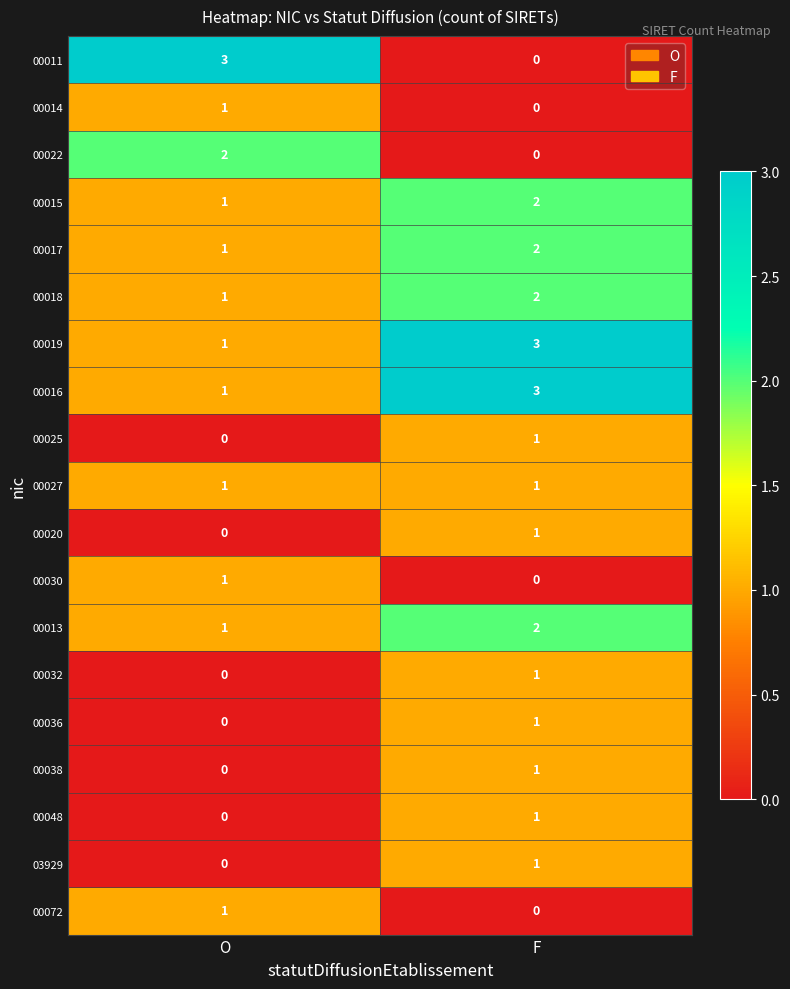

Which category has the highest value in the 00030 series?

O